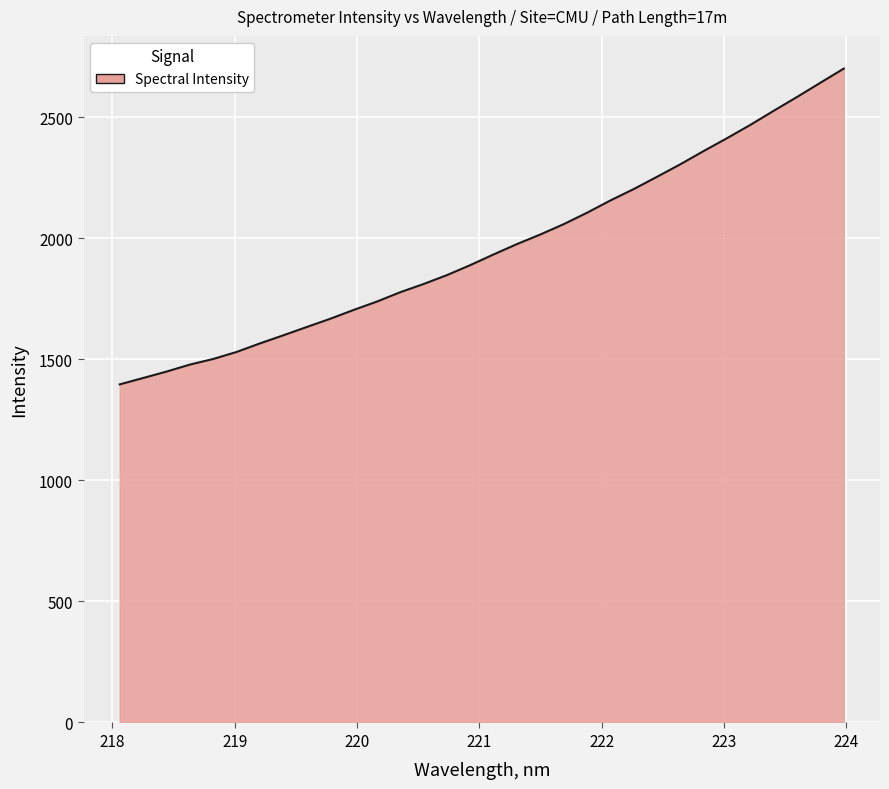

What is the minimum value shown in the chart?

1396.5